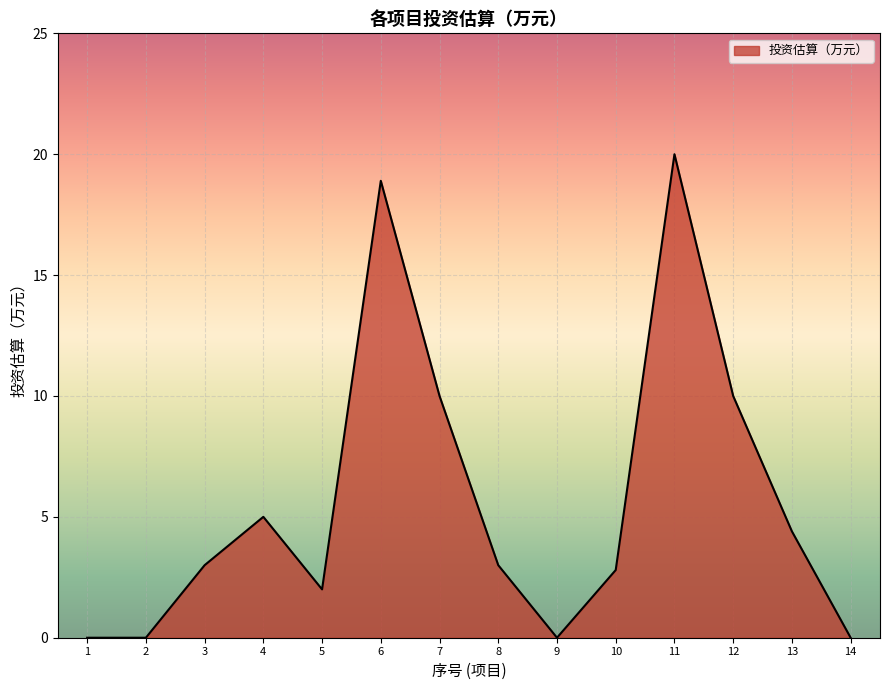

What is the difference between the maximum and minimum values?

20.0